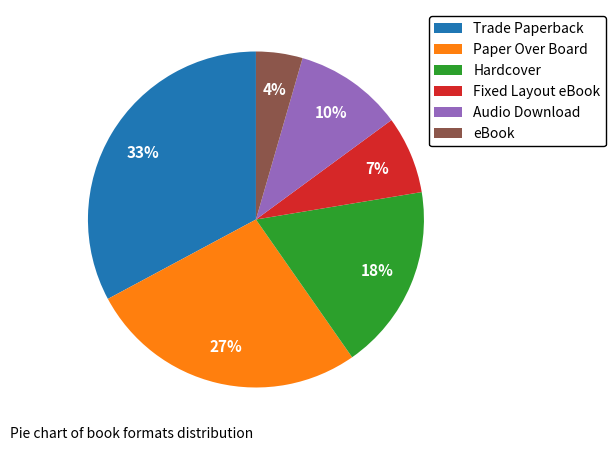

Does eBook represent more than half of the total?

No